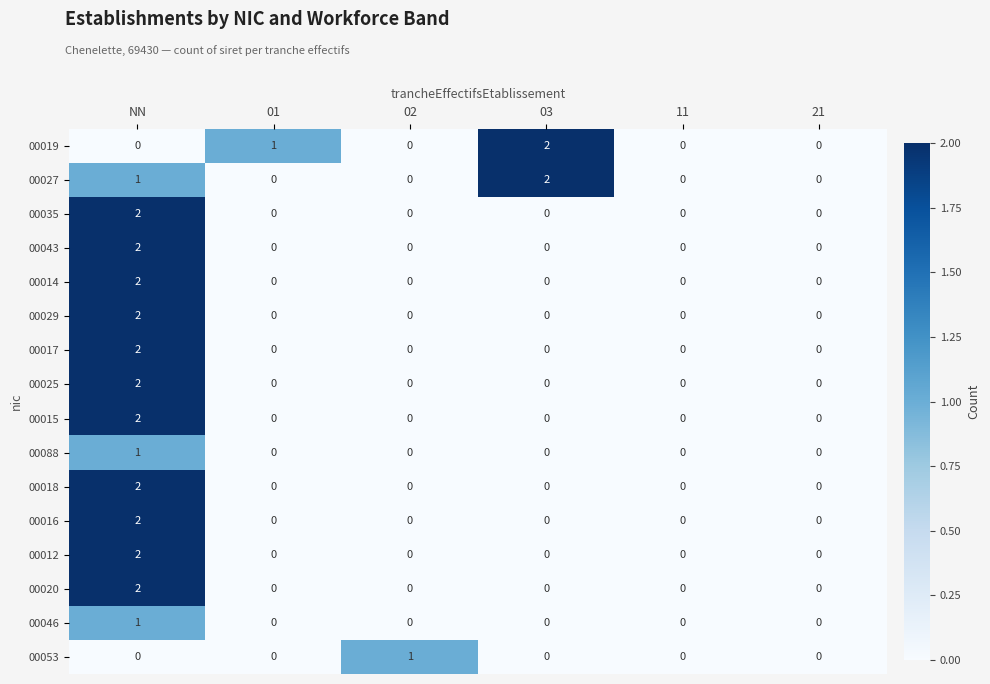

At which category is the sum across all series the highest?

NN